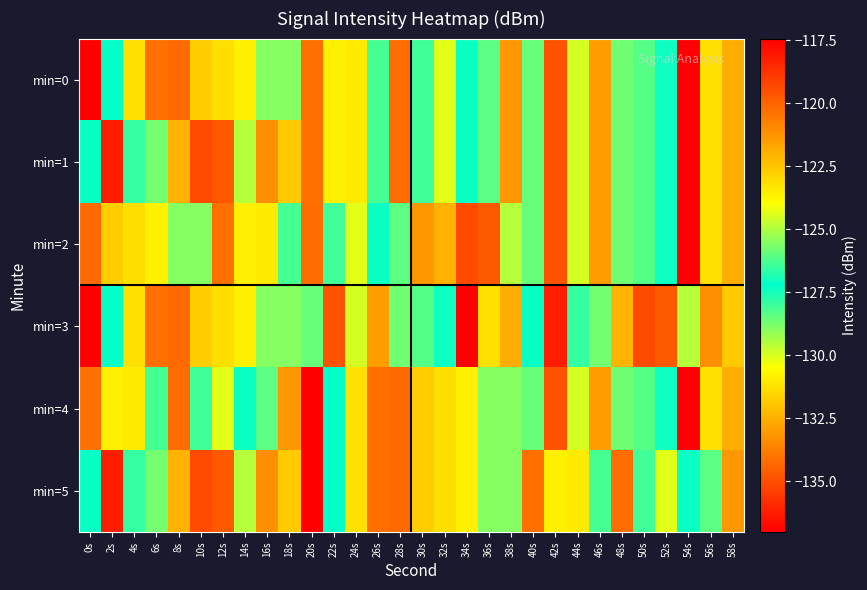

What is the total value across all series at 6s?

-748.0